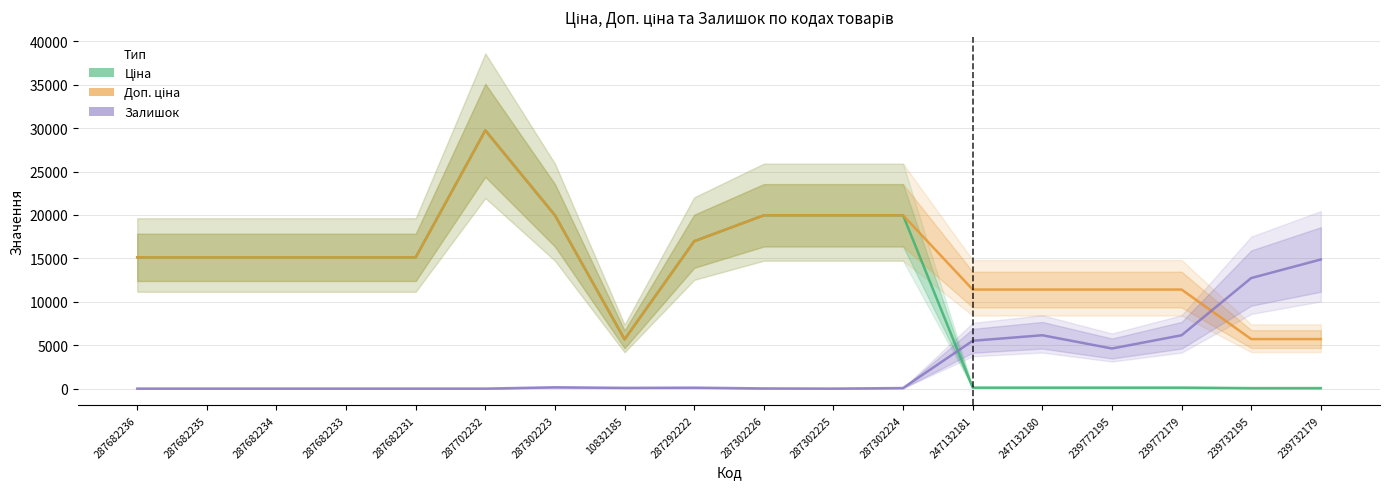

At which label is Доп. ціна closest to 17710?

287292222